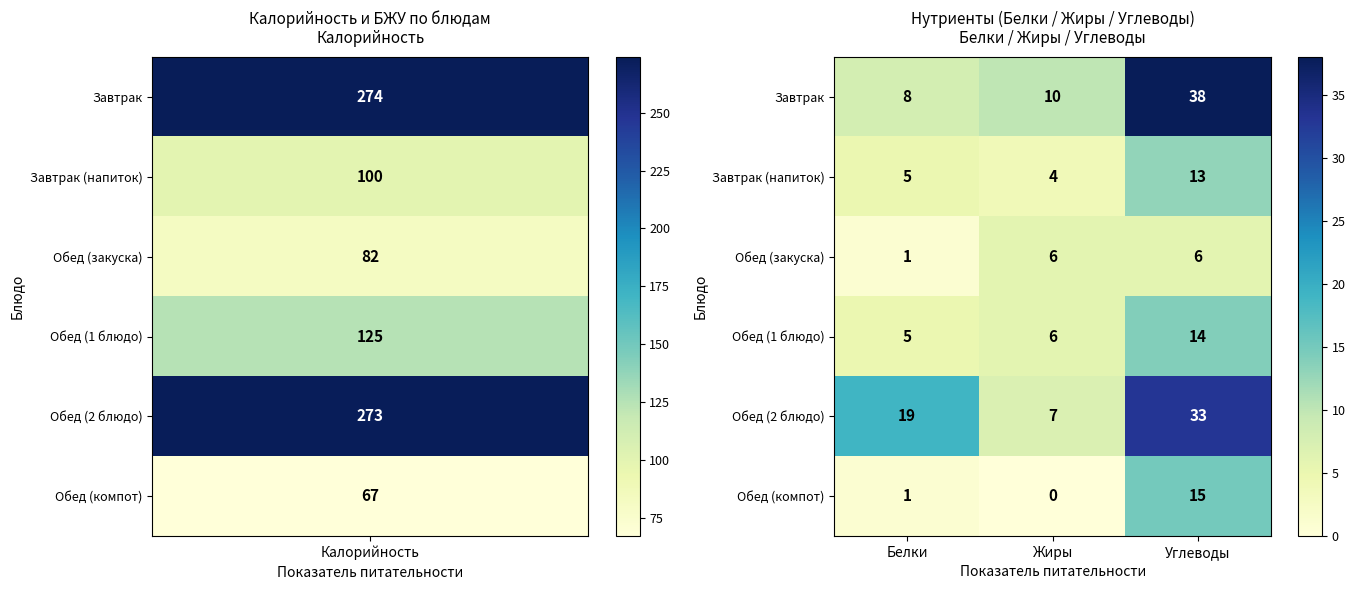

What is the average value of the Завтрак series?

19